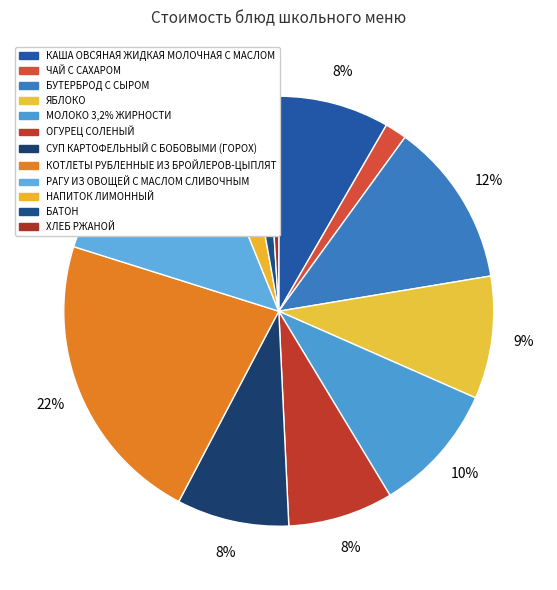

Count the number of slices in the pie.

12